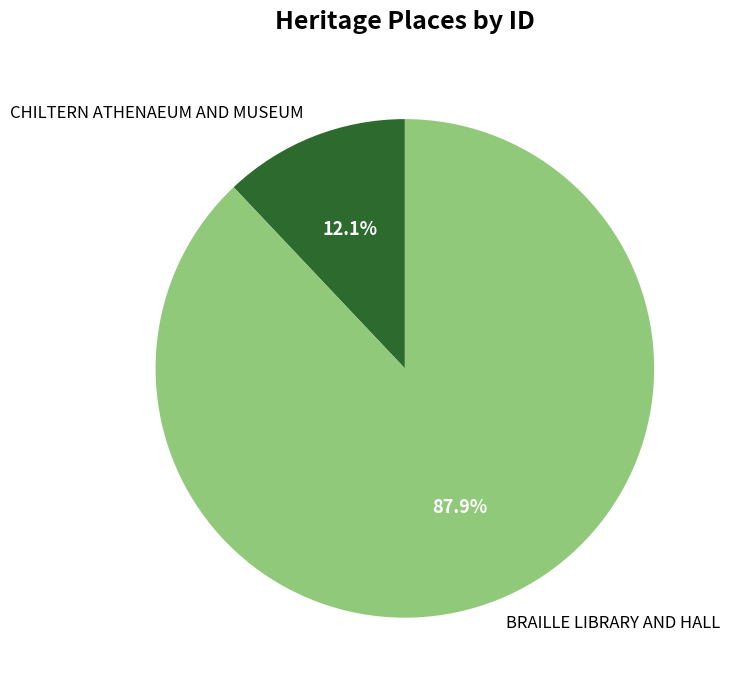

Between CHILTERN ATHENAEUM AND MUSEUM and BRAILLE LIBRARY AND HALL, which is larger?

BRAILLE LIBRARY AND HALL